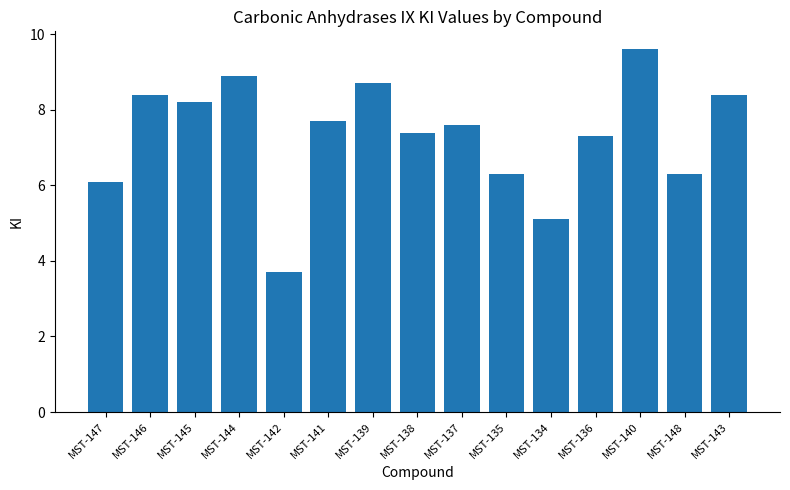

How many data points are above 7?

10